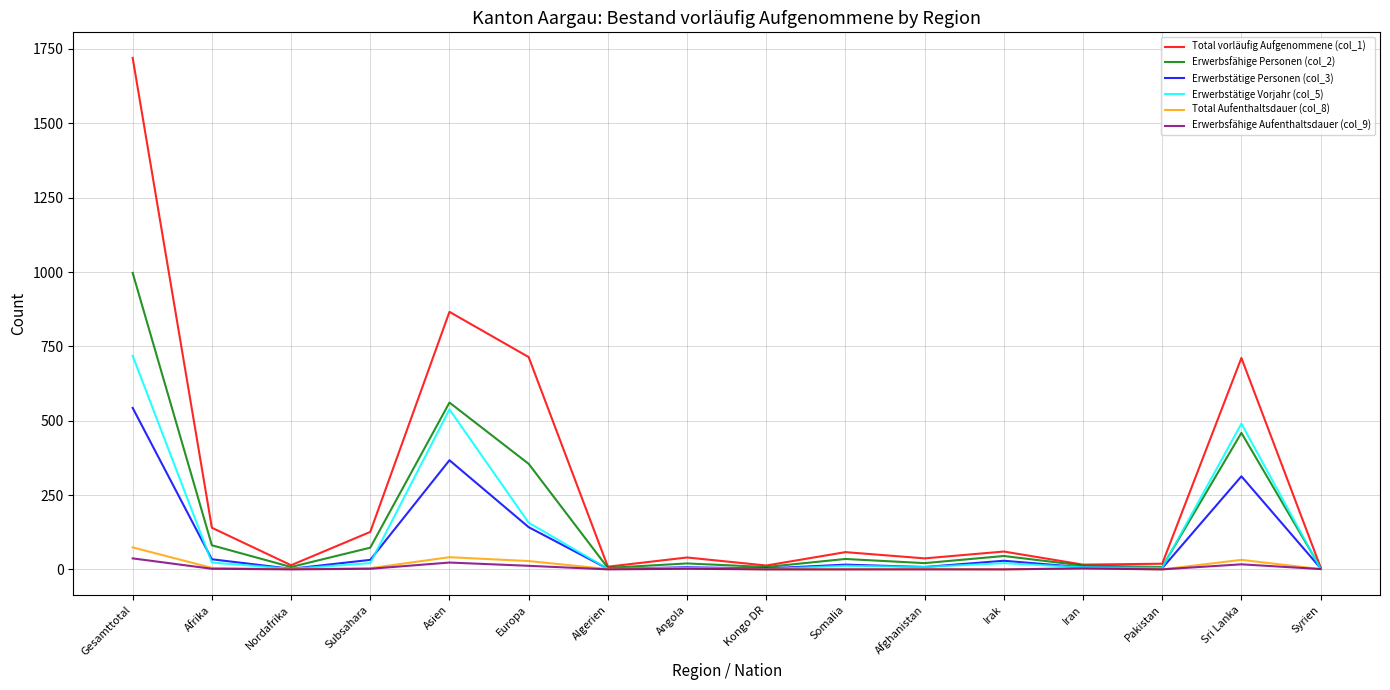

Which series has the largest total across all categories?

Total vorläufig Aufgenommene (col_1)